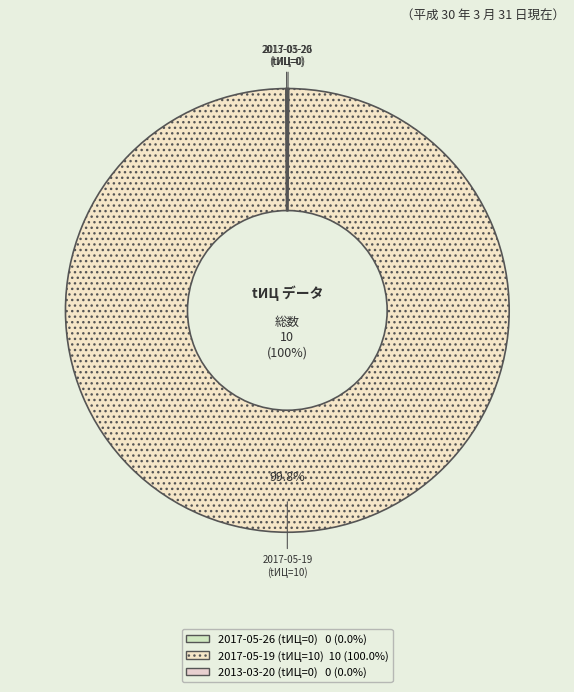

Rank the categories by value from highest to lowest.

10, 0, 0 (2013)